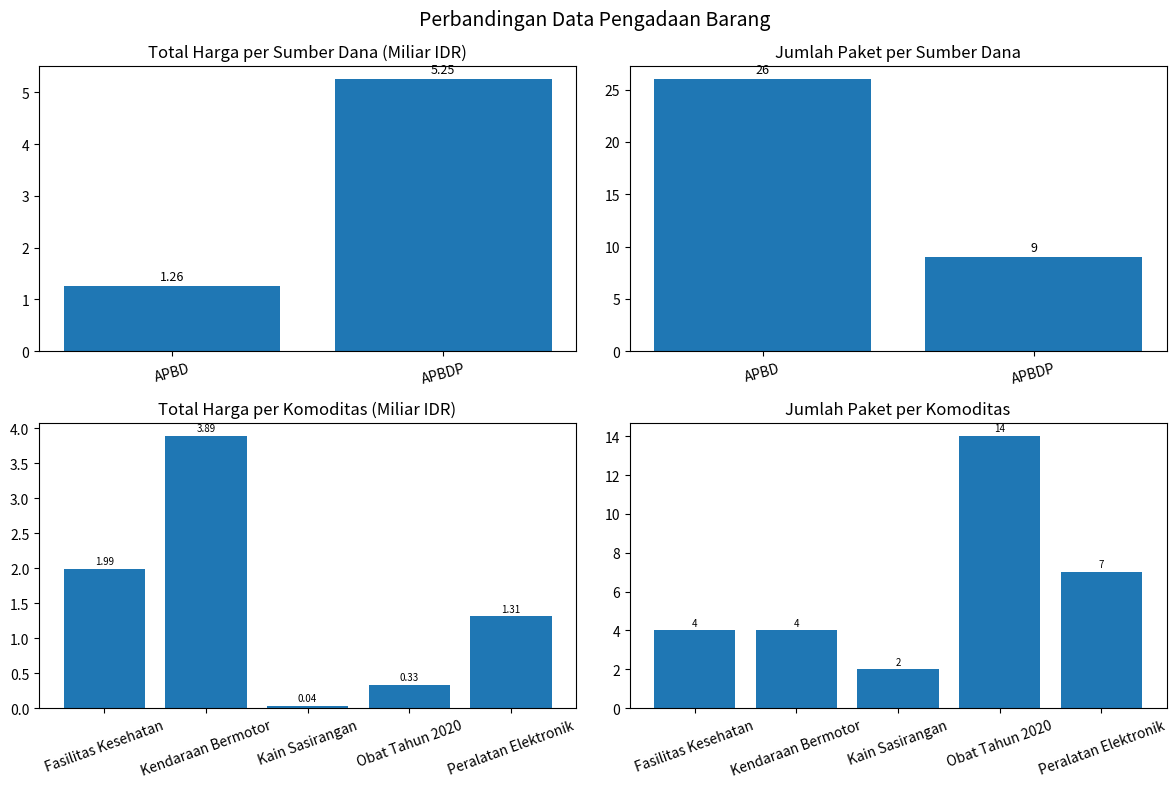

Reading right to left, extract all data points from this chart.

Total Harga (Miliar): 1.3	0.3	0.0	3.9	2.0
Jumlah Paket: 7.0	14.0	2.0	4.0	4.0